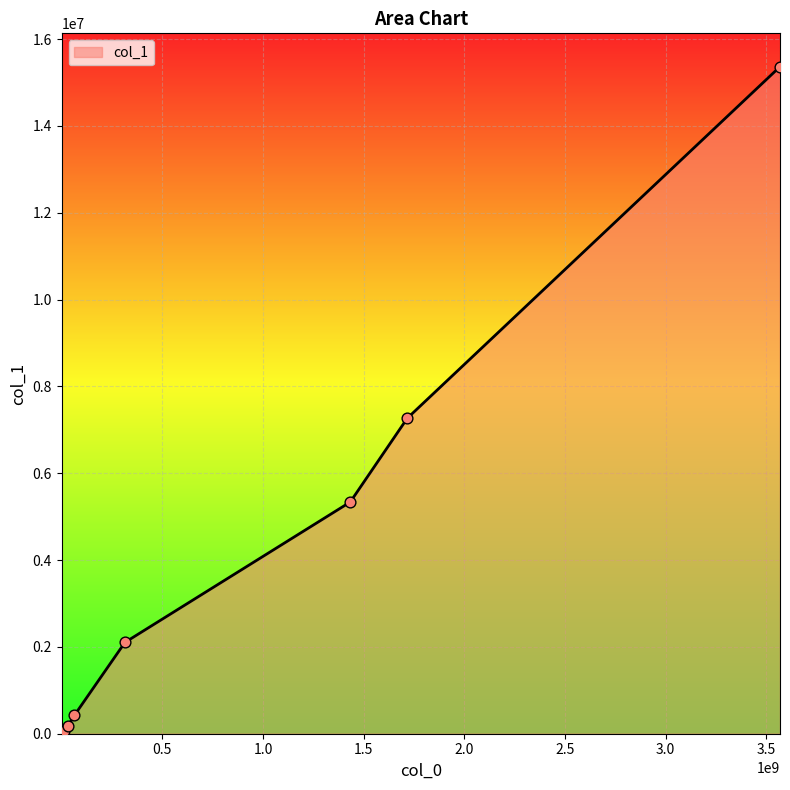

What is the difference between the maximum and minimum values?

15363418